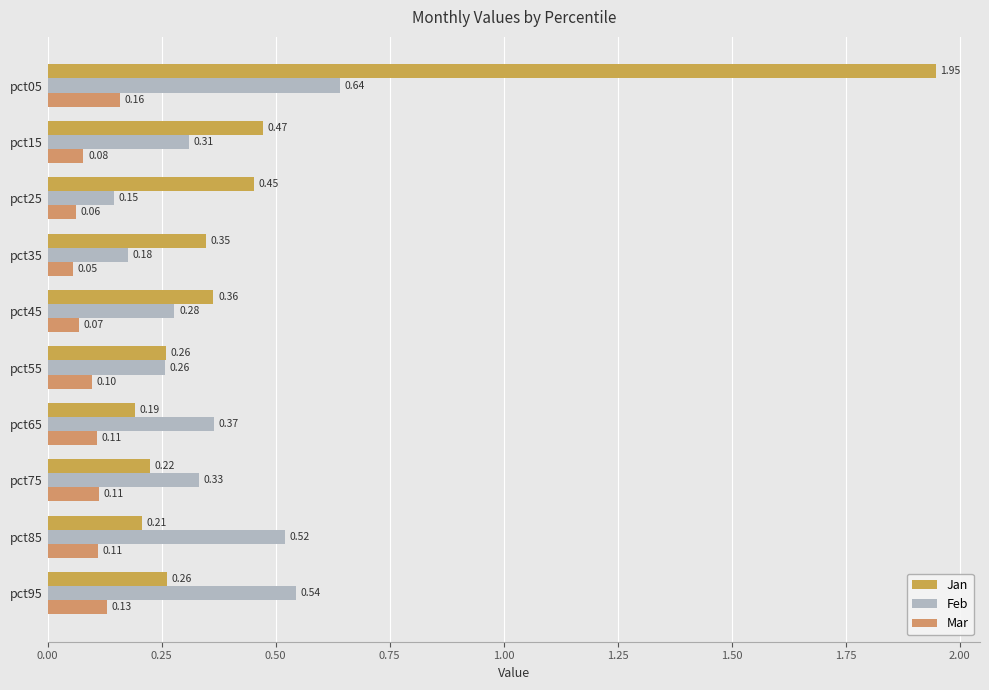

What position from the left is 0.75?

4